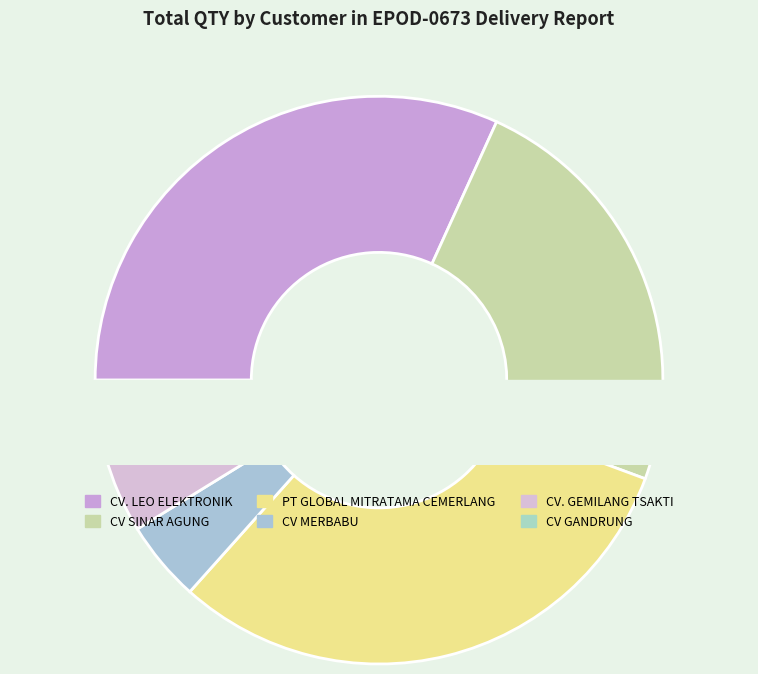

Is it true that CV GANDRUNG is 13% of the pie?

False